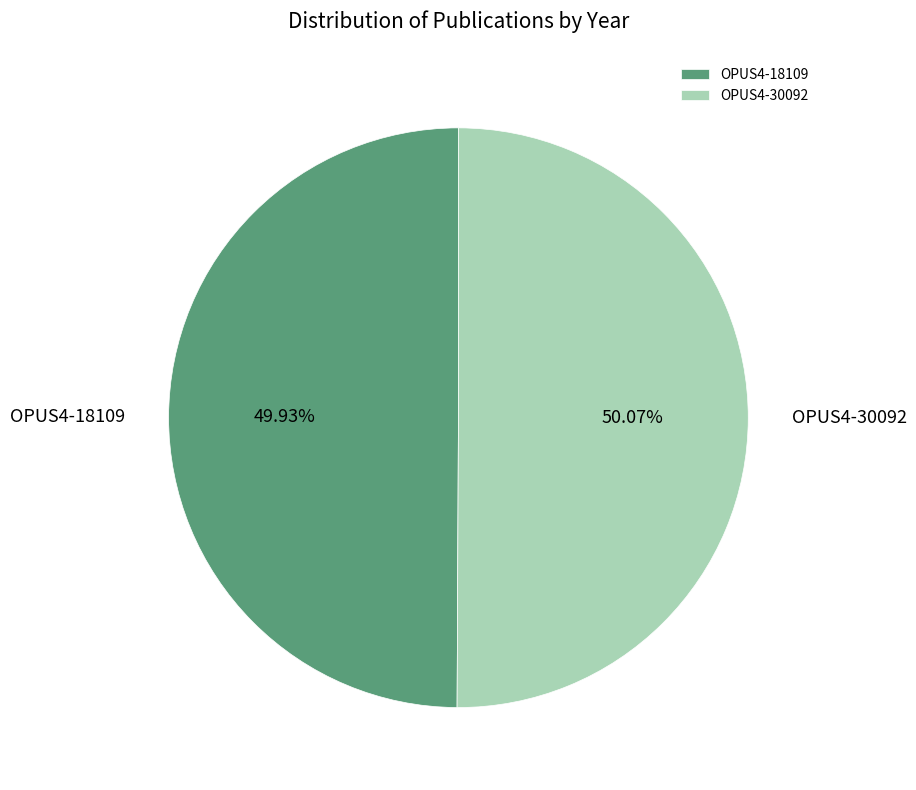

Is there any slice that represents more than half of the pie?

Yes